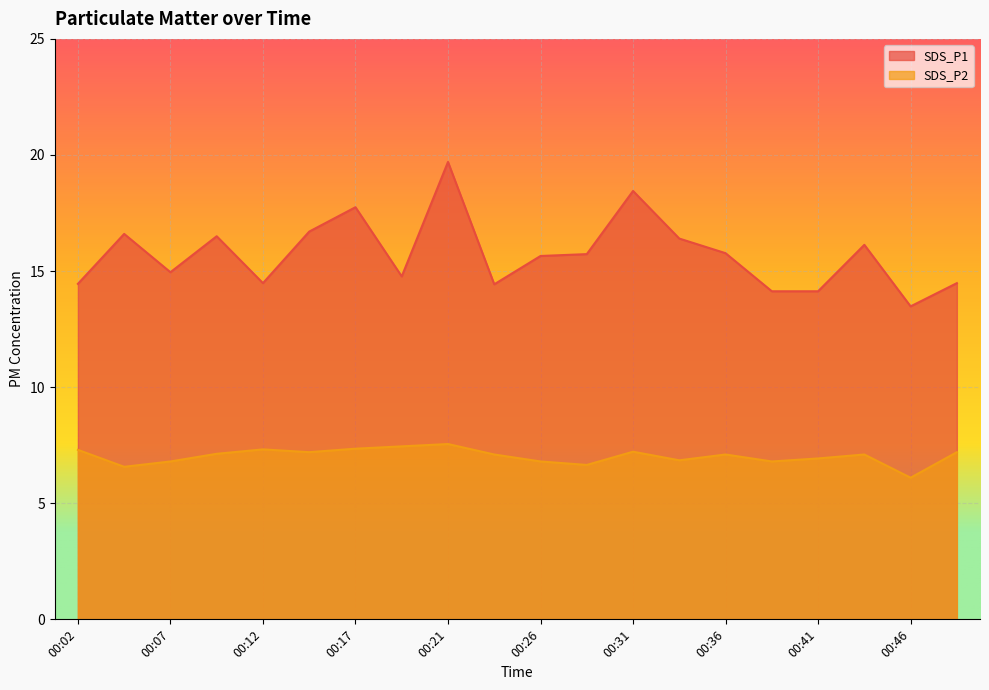

Reading left to right, what are all the values shown in this chart?

SDS_P1: 00:02=14.4	00:04=16.6	00:07=14.9	00:09=16.5	00:12=14.5	00:14=16.7	00:17=17.8	00:19=14.8	00:21=19.7	00:24=14.4	00:26=15.7	00:29=15.7	00:31=18.4	00:34=16.4	00:36=15.8	00:39=14.1	00:41=14.1	00:43=16.1	00:46=13.5	00:48=14.5
SDS_P2: 00:02=7.3	00:04=6.6	00:07=6.8	00:09=7.1	00:12=7.3	00:14=7.2	00:17=7.3	00:19=7.5	00:21=7.5	00:24=7.1	00:26=6.8	00:29=6.7	00:31=7.2	00:34=6.8	00:36=7.1	00:39=6.8	00:41=6.9	00:43=7.1	00:46=6.1	00:48=7.2